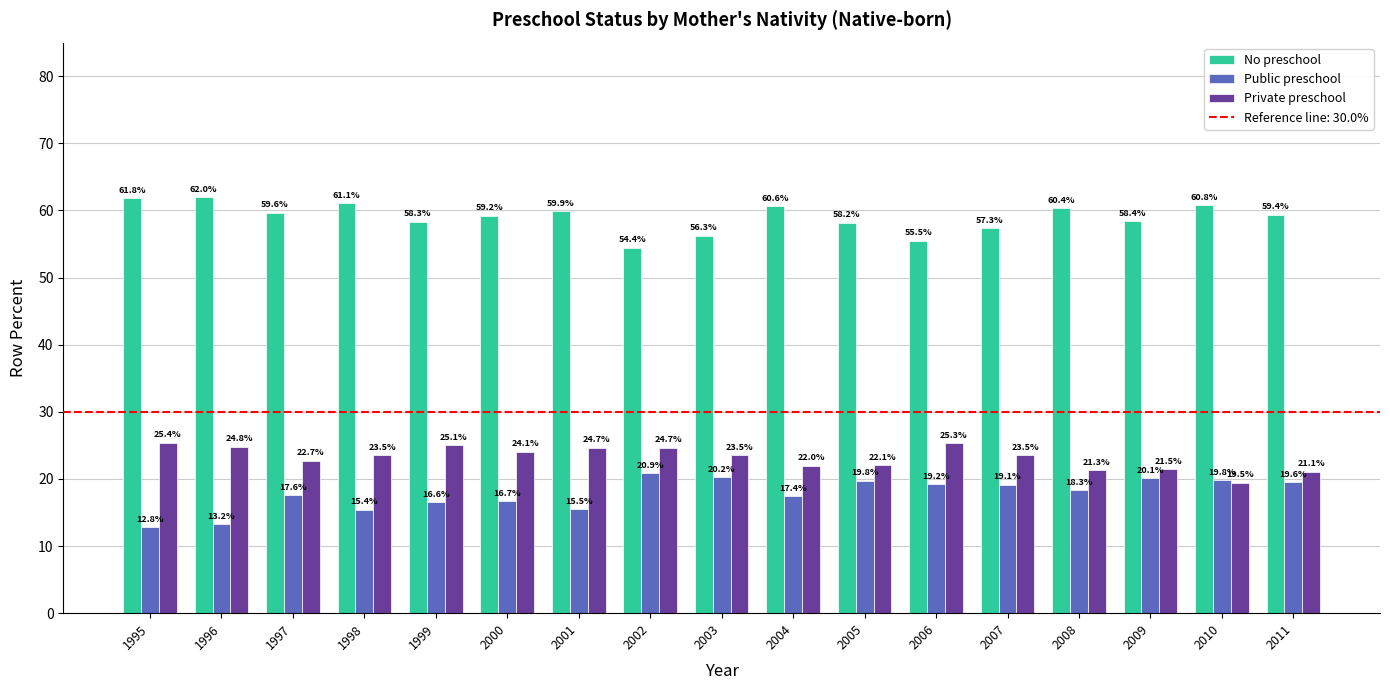

At which label does Private preschool first exceed 23?

1995